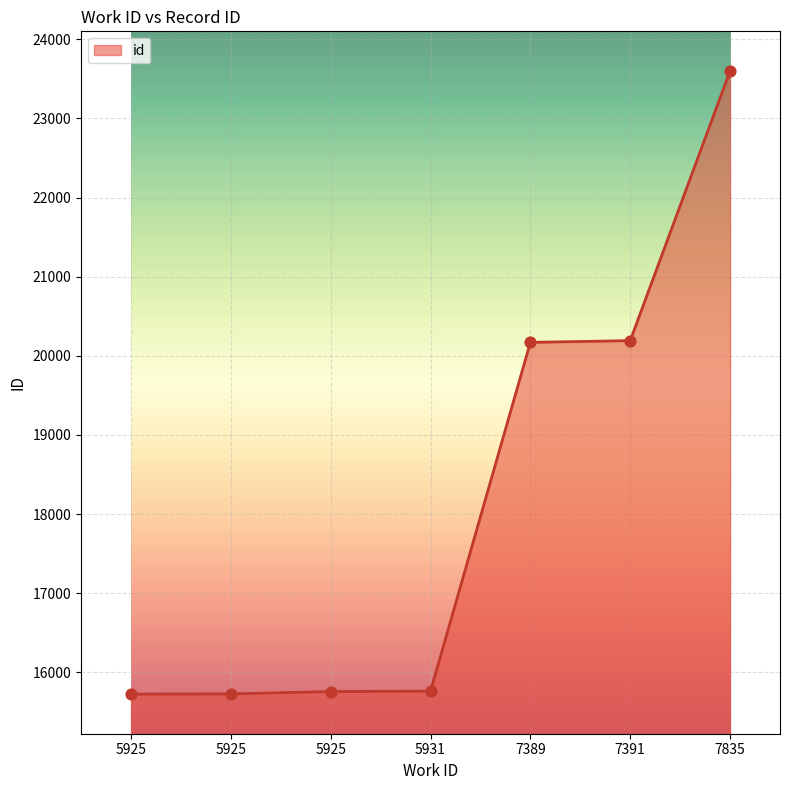

What is the ratio of the value at 5925 to the value at 7389?

0.8